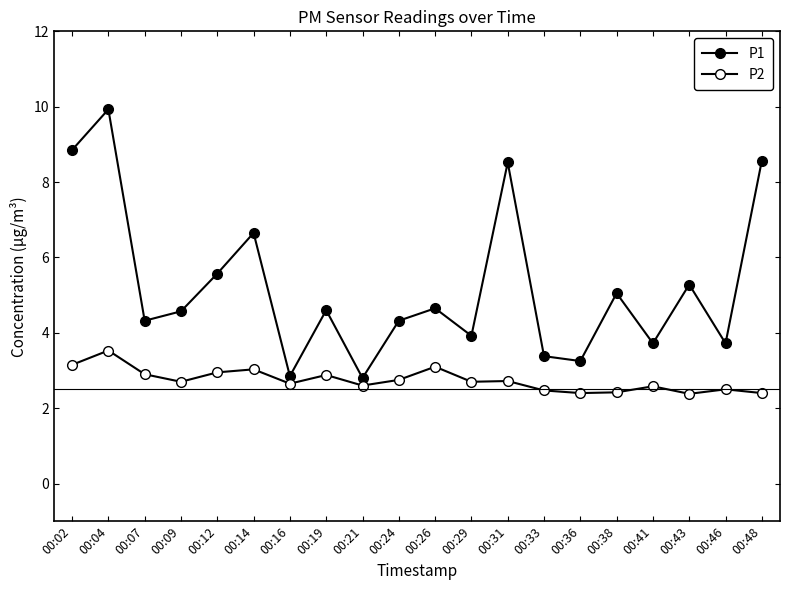

How many categories are shown in the chart?

20